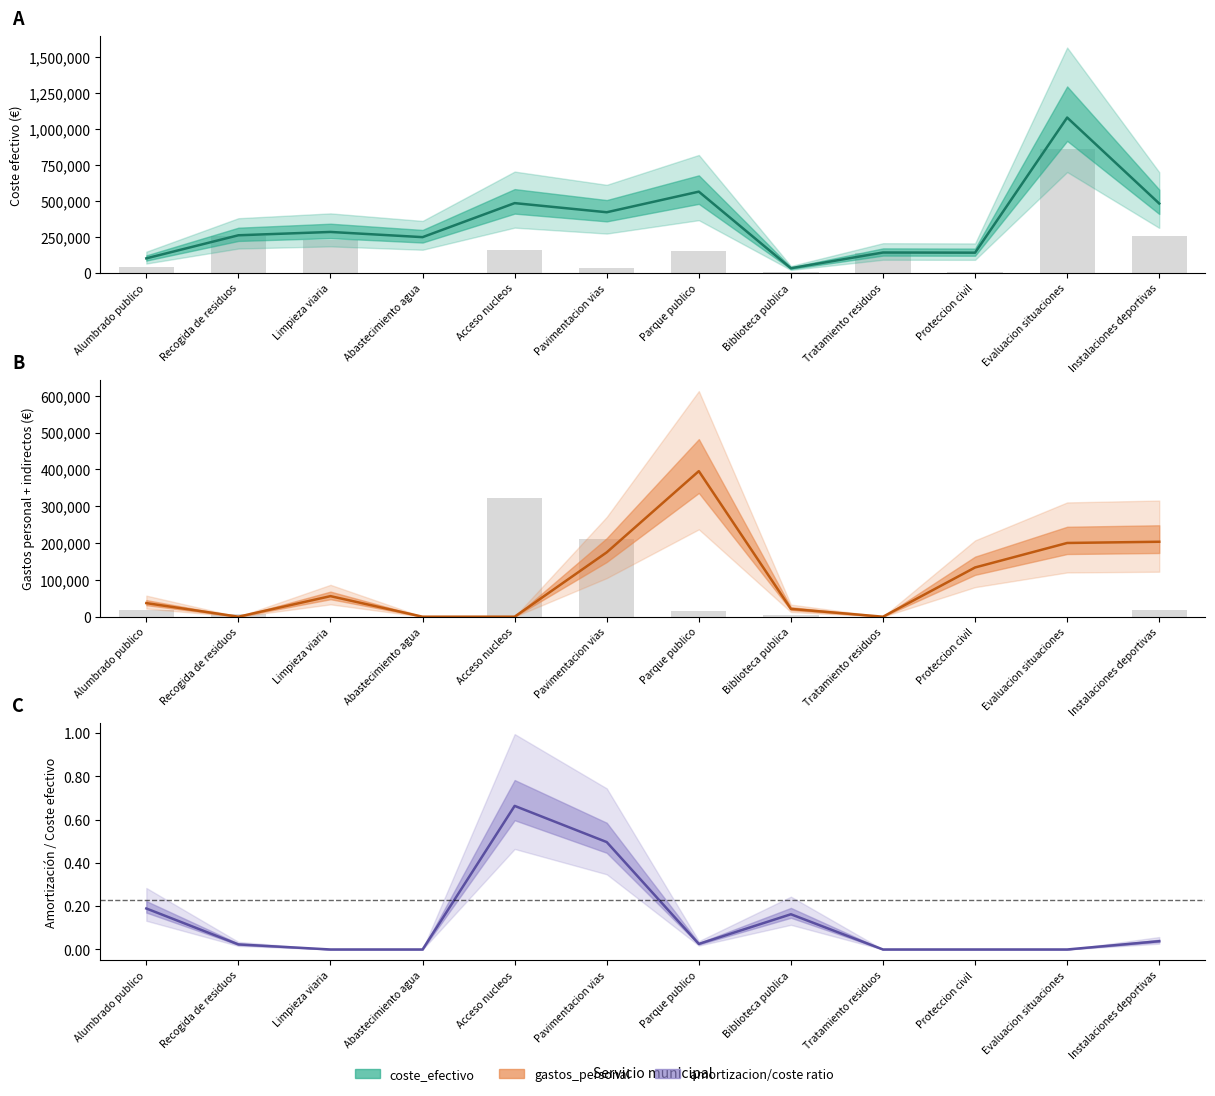

What is the total value across all series at Proteccion civil?

150594.4